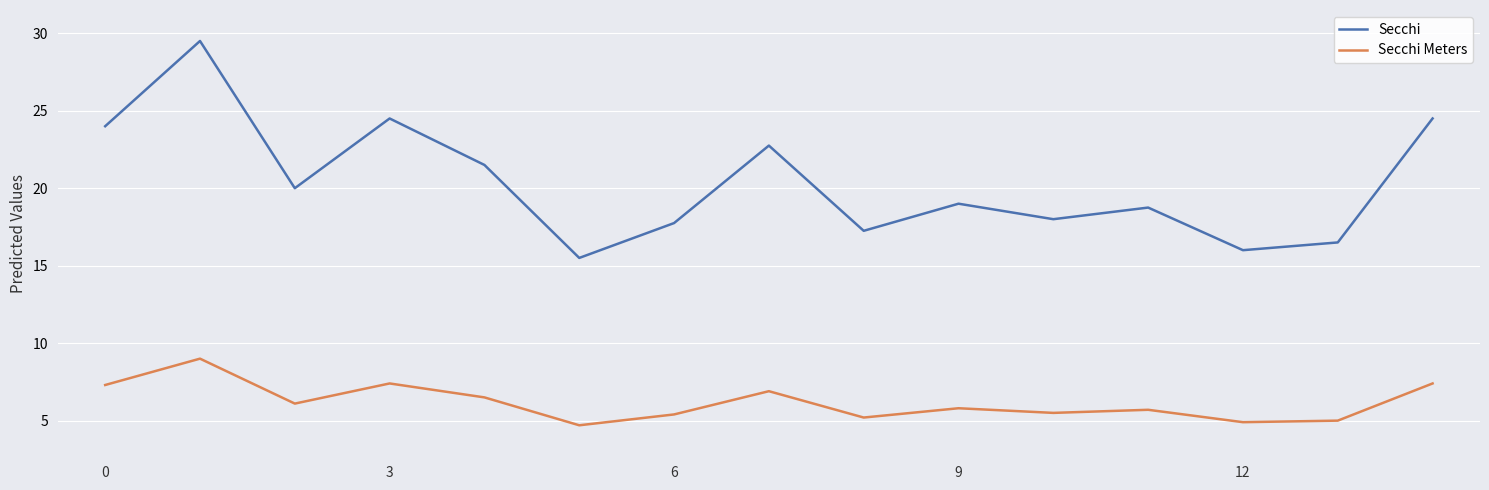

What are all the series names shown in the legend?

Secchi, Secchi Meters